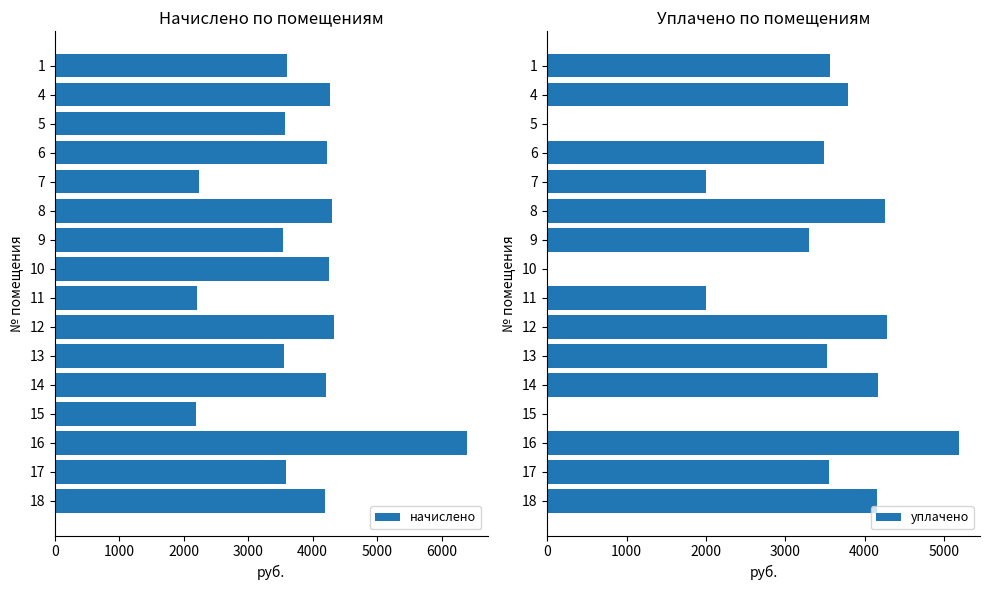

True or false: начислено has a value of 6333.7 at 14.

False